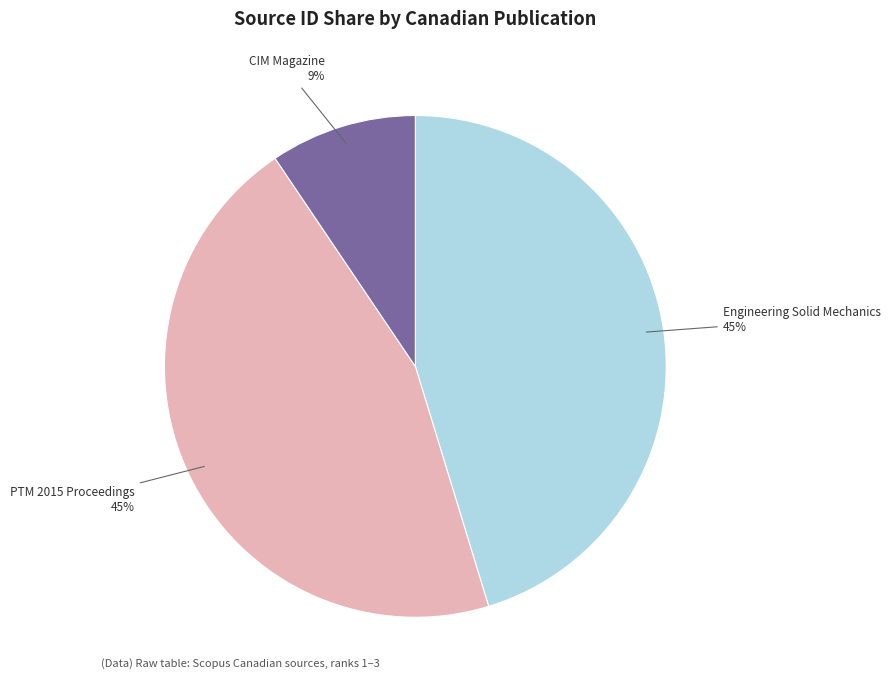

Is the sum of CIM Magazine and Engineering Solid Mechanics greater than half?

Yes